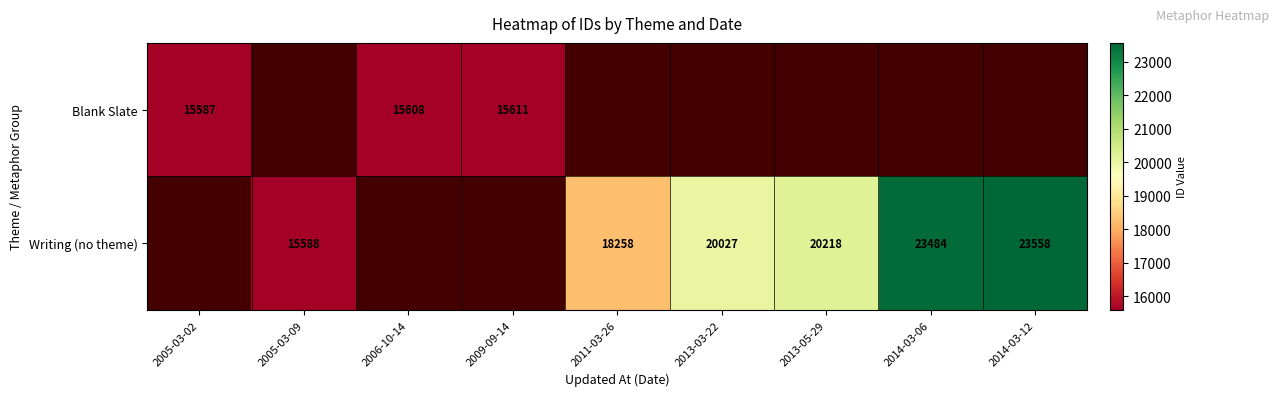

Which has a higher value, 2013-03-22 or 2013-05-29?

2013-05-29